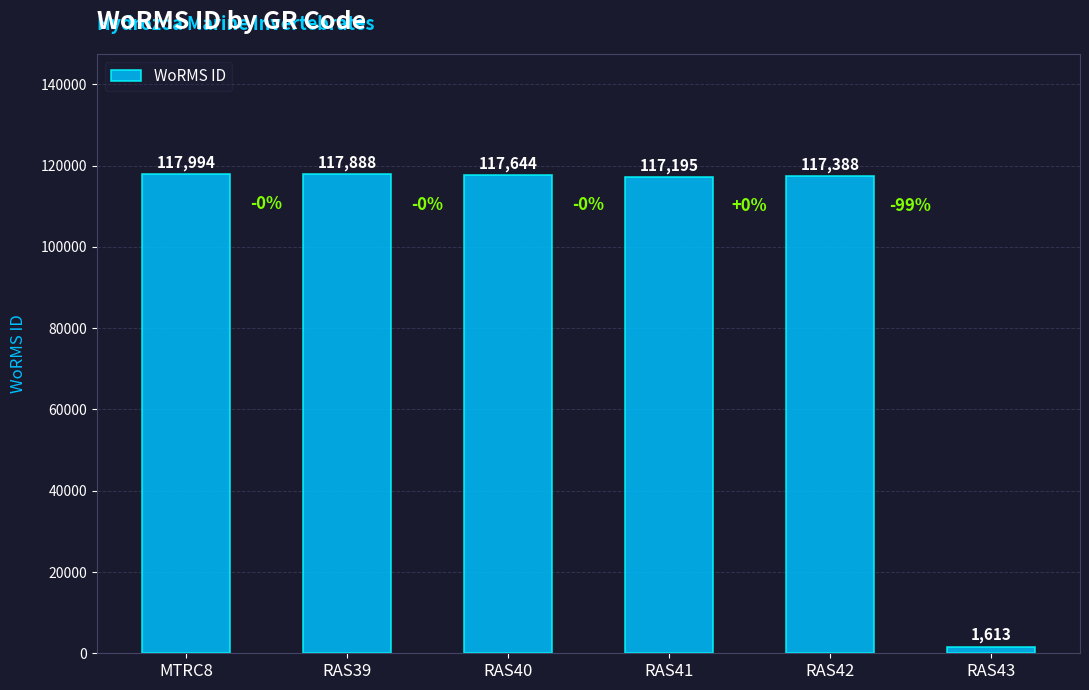

Which category has the lowest value across all series?

RAS43